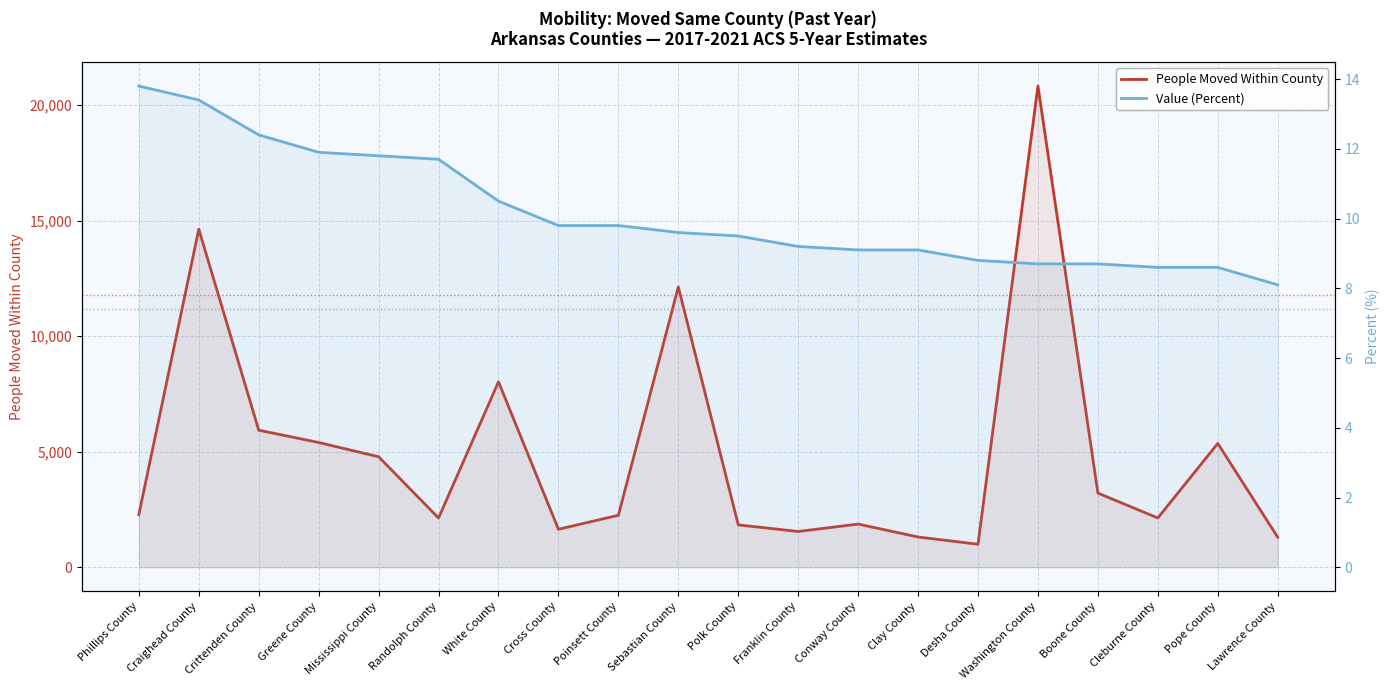

What is the difference between the maximum and minimum values in the Value (Percent) series?

5.7